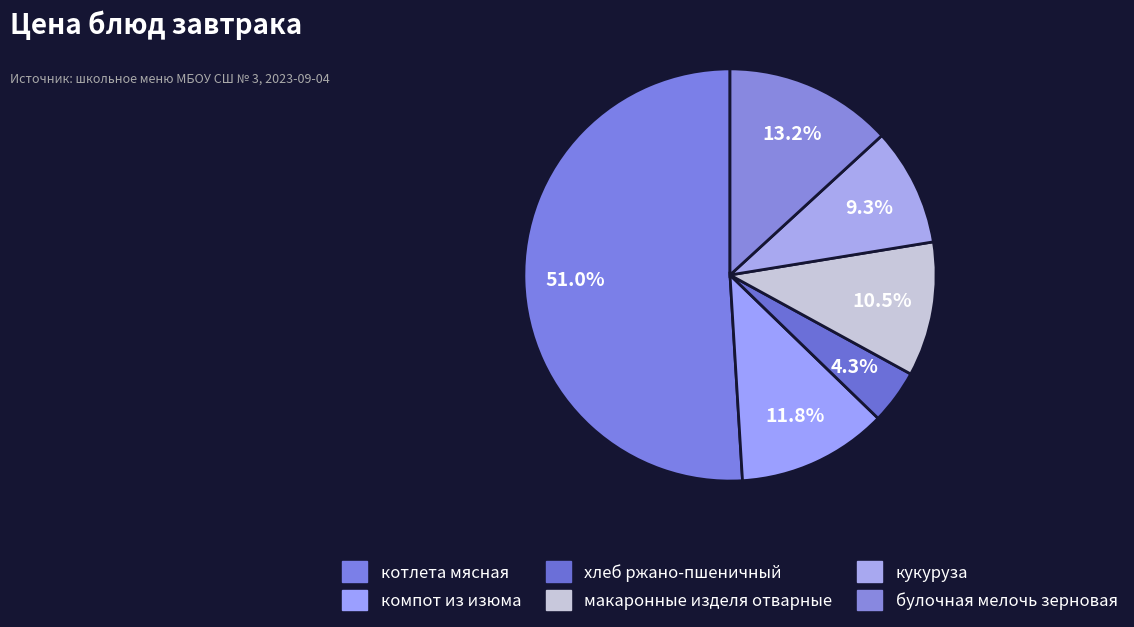

Which has a higher value, кукуруза or булочная мелочь зерновая?

булочная мелочь зерновая